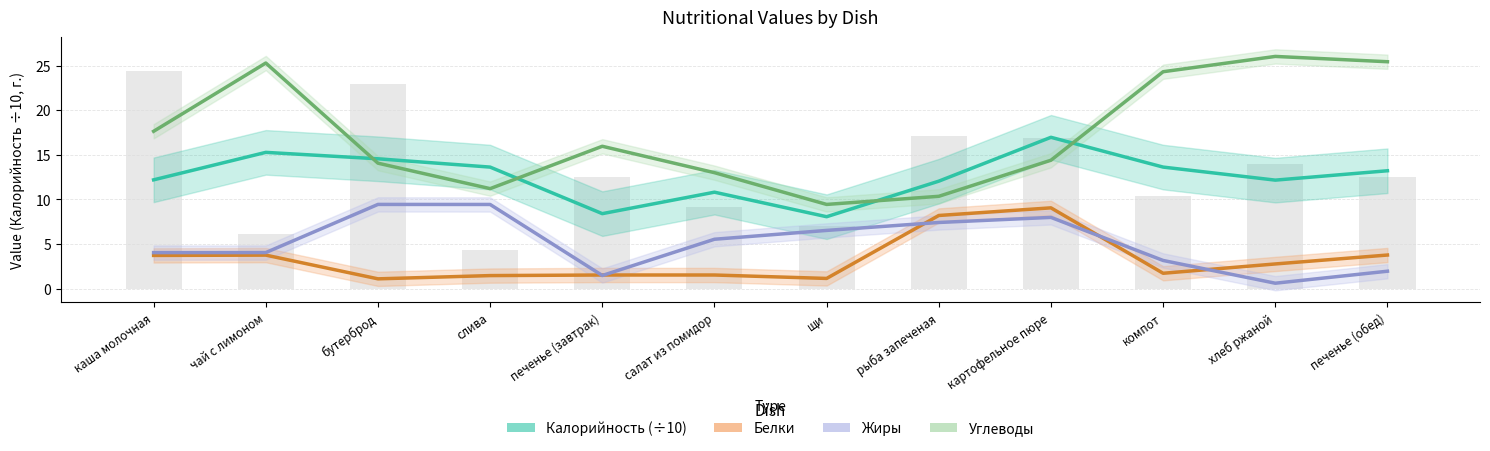

The value of Углеводы at чай с лимоном is 5.2. True or false?

False